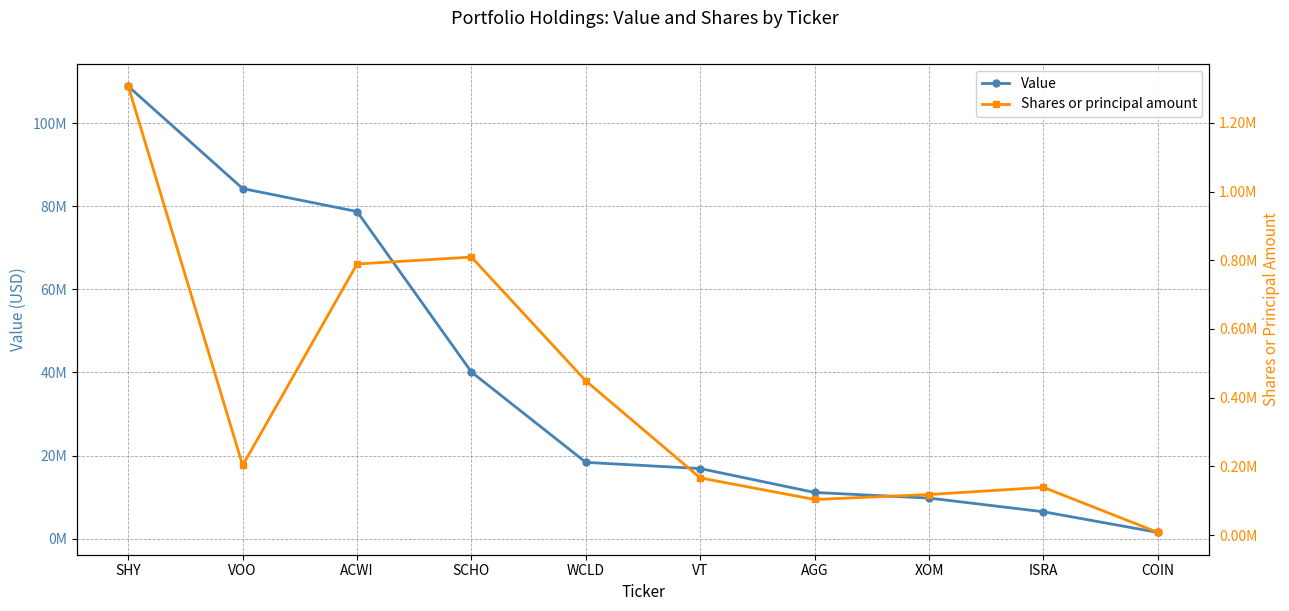

The Value series shows 1486000 at COIN. True or false?

True